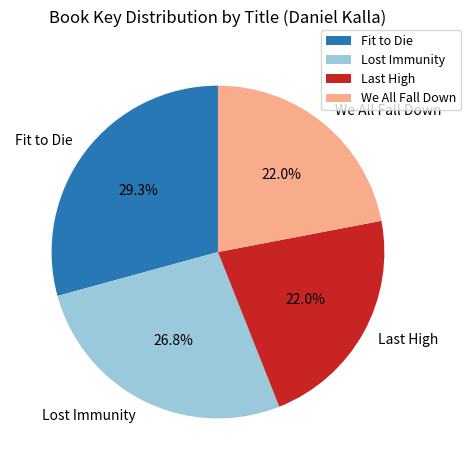

The Fit to Die slice represents 21% of the pie. True or false?

False